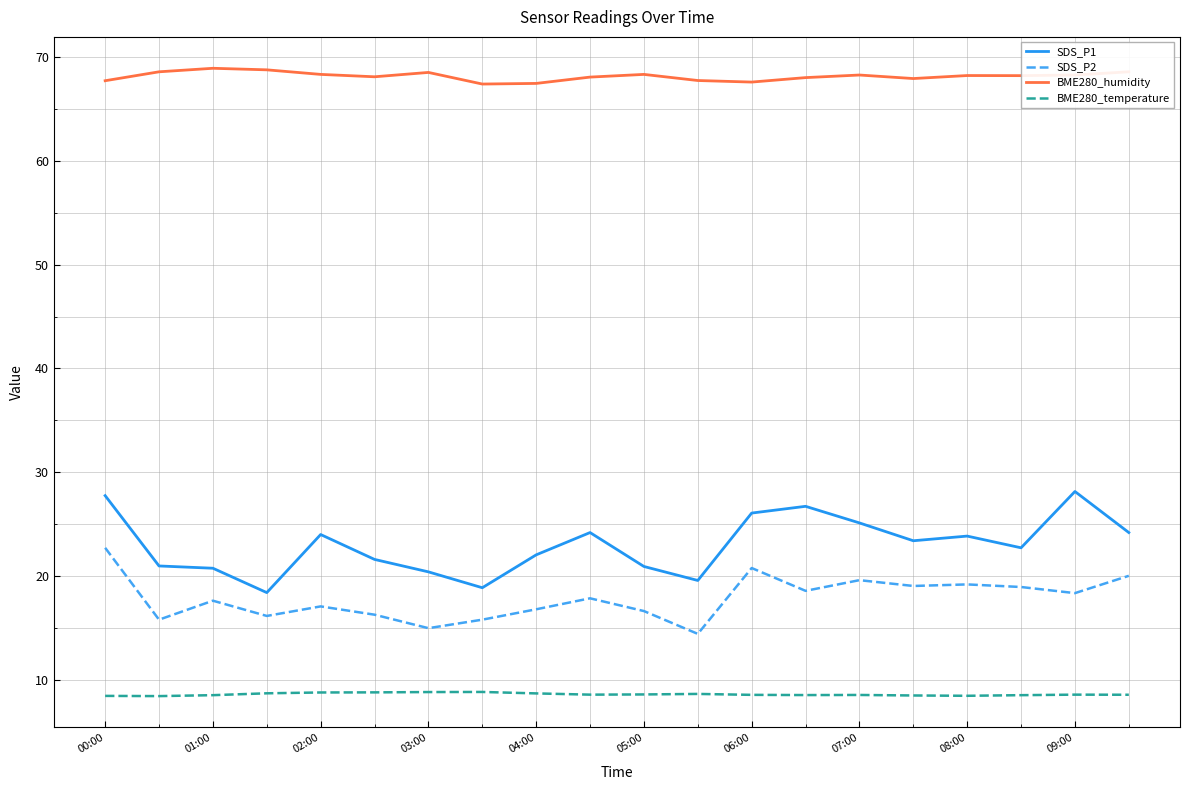

True or false: BME280_humidity and BME280_temperature intersect in this chart.

False